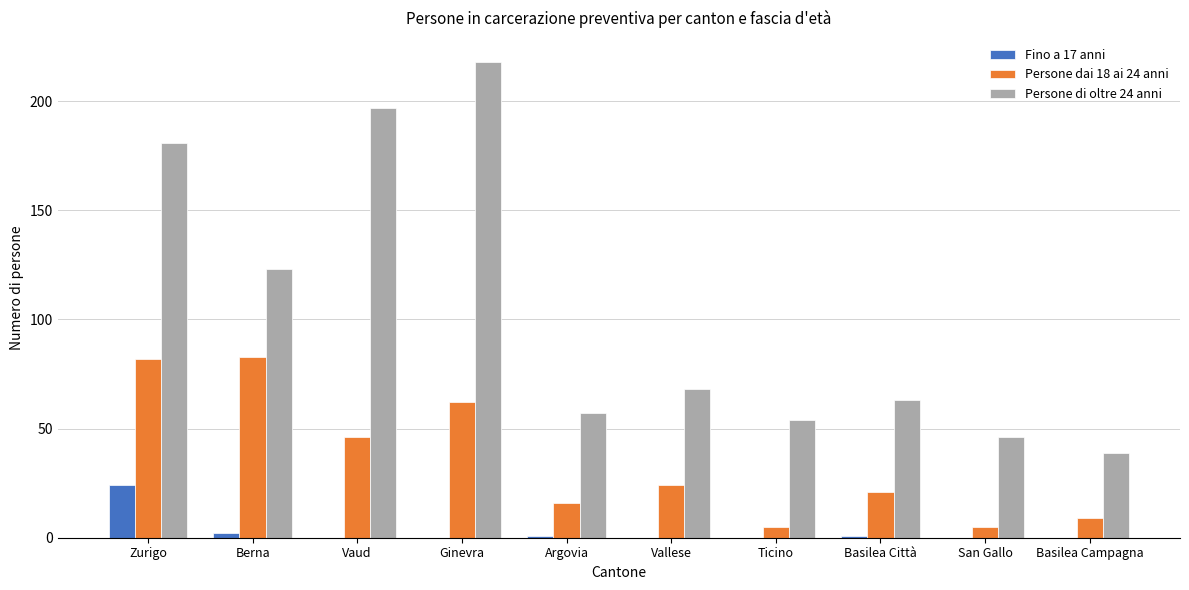

The value of Persone di oltre 24 anni at Basilea Campagna is 55. True or false?

False